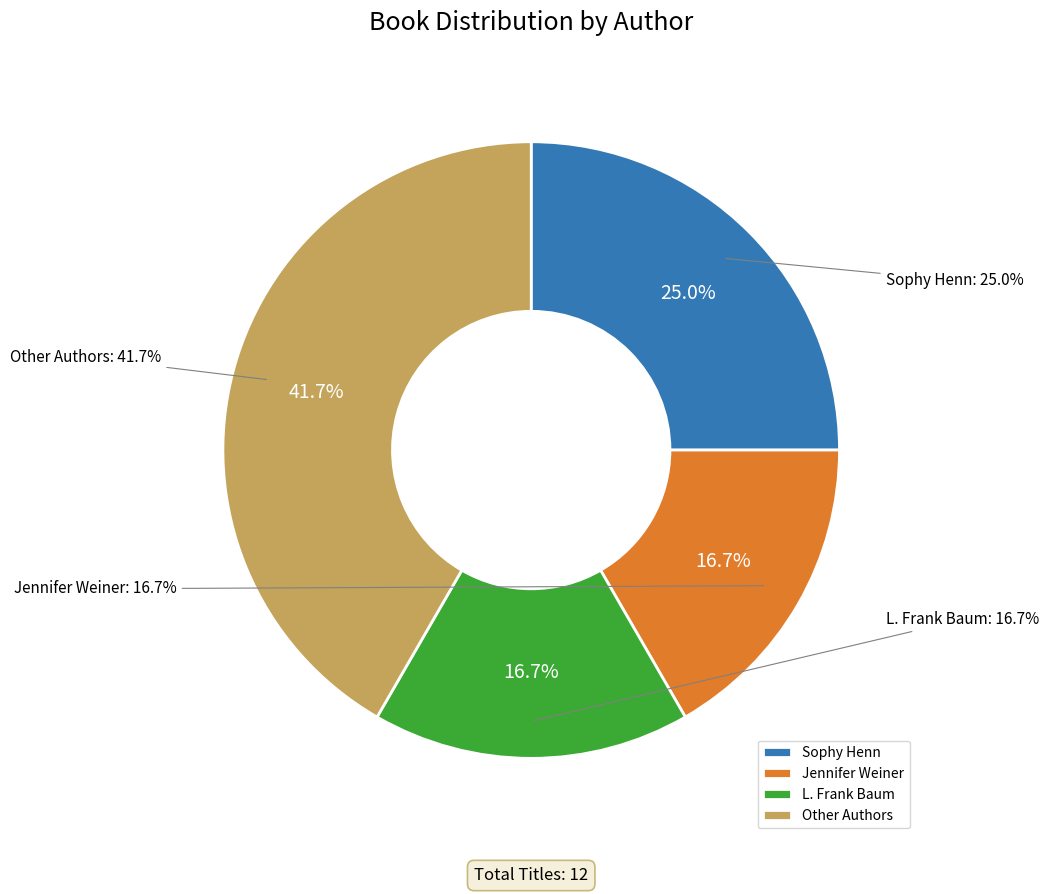

Count the number of slices in the pie.

8